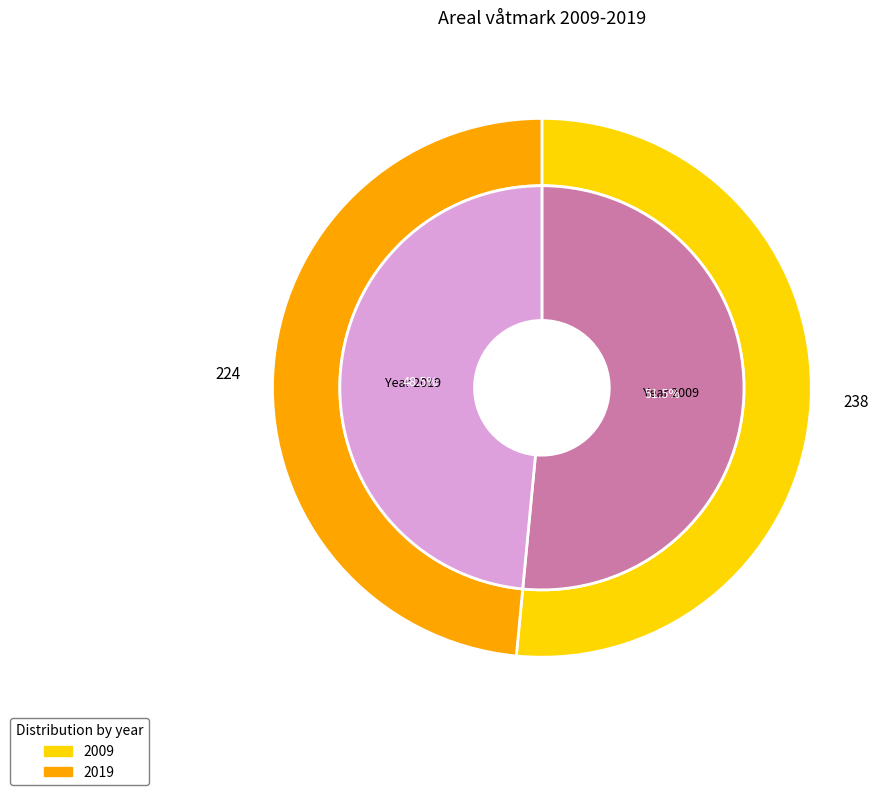

Which has a higher value, 2009 or 2019?

2009